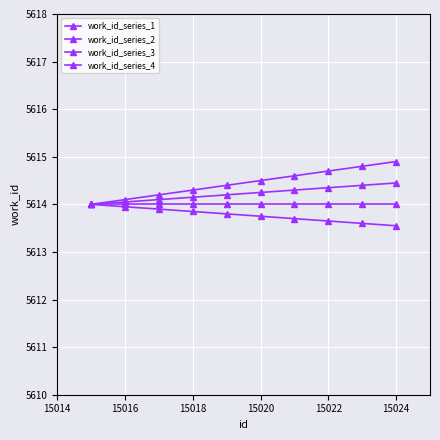

Does the chart have visible grid lines?

Yes